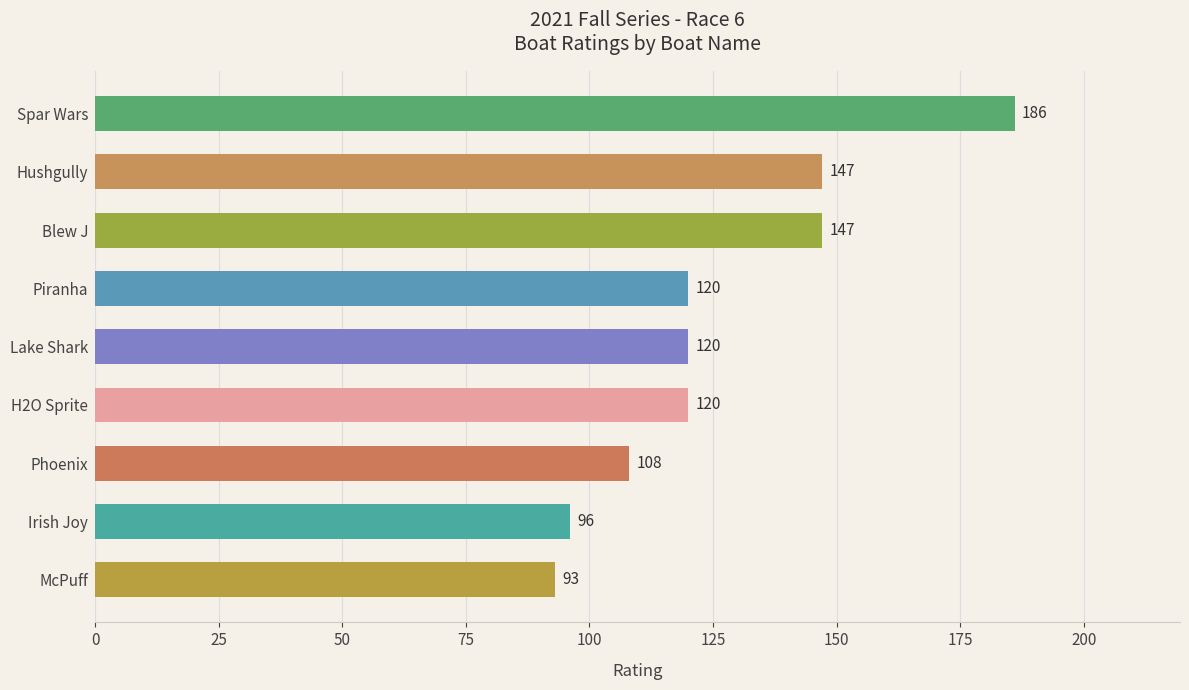

Does the chart contain any negative values?

No